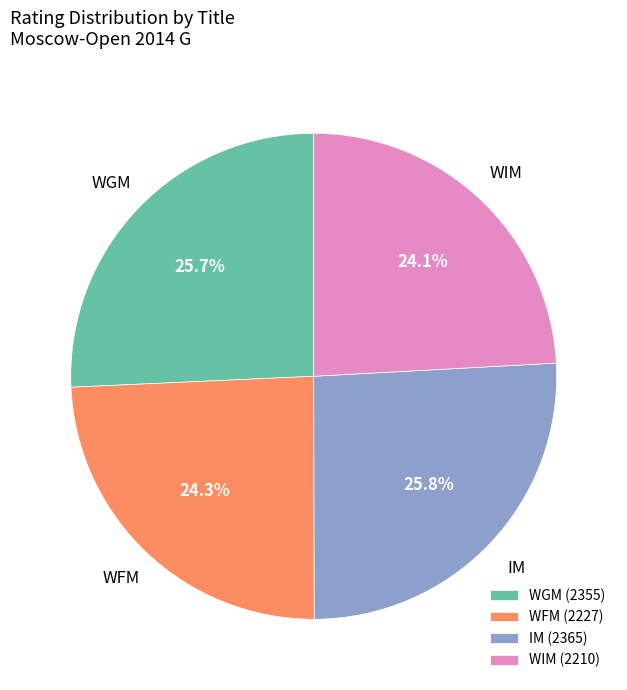

What is the ratio of the value at WGM to the value at IM?

1.0